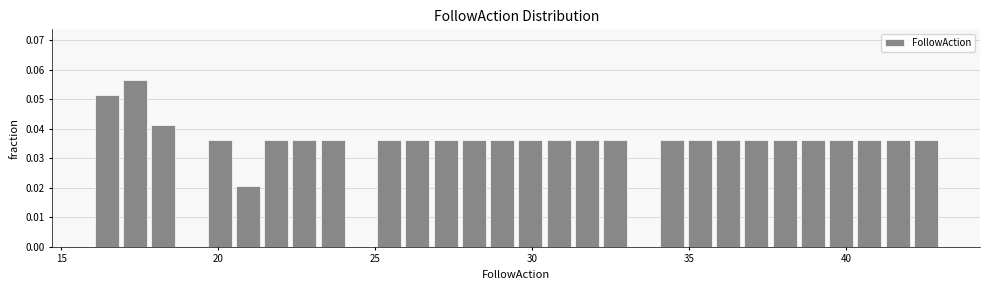

Around what value on the x-axis is the tallest bar? Give the approximate position of its centre, as read against the axis.

17.5